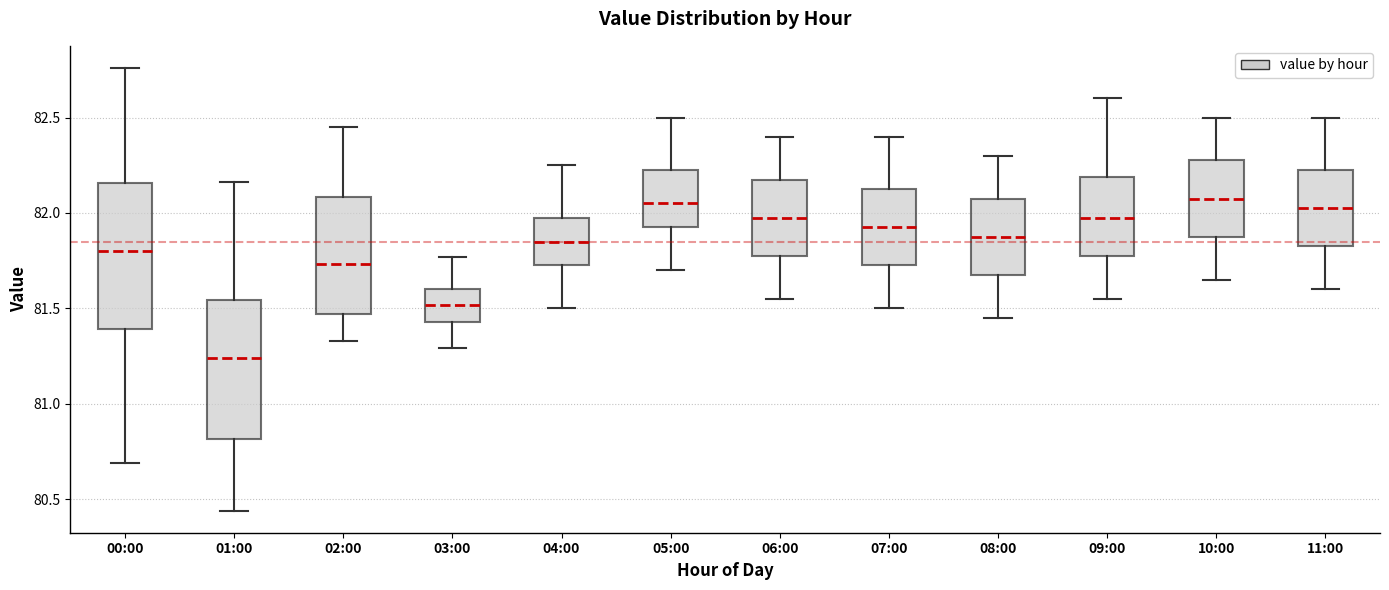

Reading left to right, transcribe this box plot: for each box, give where its median line is, the range the box spans, and where its two whiskers end, as read against the y-axis. The values are not printed on the chart, so give them approximately, as read against the axis.

00:00: median 81.80, box 81.40 to 82.15, whiskers 80.70 to 82.75
01:00: median 81.25, box 80.80 to 81.55, whiskers 80.45 to 82.15
02:00: median 81.75, box 81.45 to 82.10, whiskers 81.35 to 82.45
03:00: median 81.50, box 81.45 to 81.60, whiskers 81.30 to 81.75
04:00: median 81.85, box 81.75 to 82.00, whiskers 81.50 to 82.25
05:00: median 82.05, box 81.95 to 82.25, whiskers 81.70 to 82.50
06:00: median 82.00, box 81.80 to 82.20, whiskers 81.55 to 82.40
07:00: median 81.95, box 81.75 to 82.15, whiskers 81.50 to 82.40
08:00: median 81.90, box 81.70 to 82.10, whiskers 81.45 to 82.30
09:00: median 82.00, box 81.80 to 82.20, whiskers 81.55 to 82.60
10:00: median 82.10, box 81.90 to 82.30, whiskers 81.65 to 82.50
11:00: median 82.05, box 81.85 to 82.25, whiskers 81.60 to 82.50